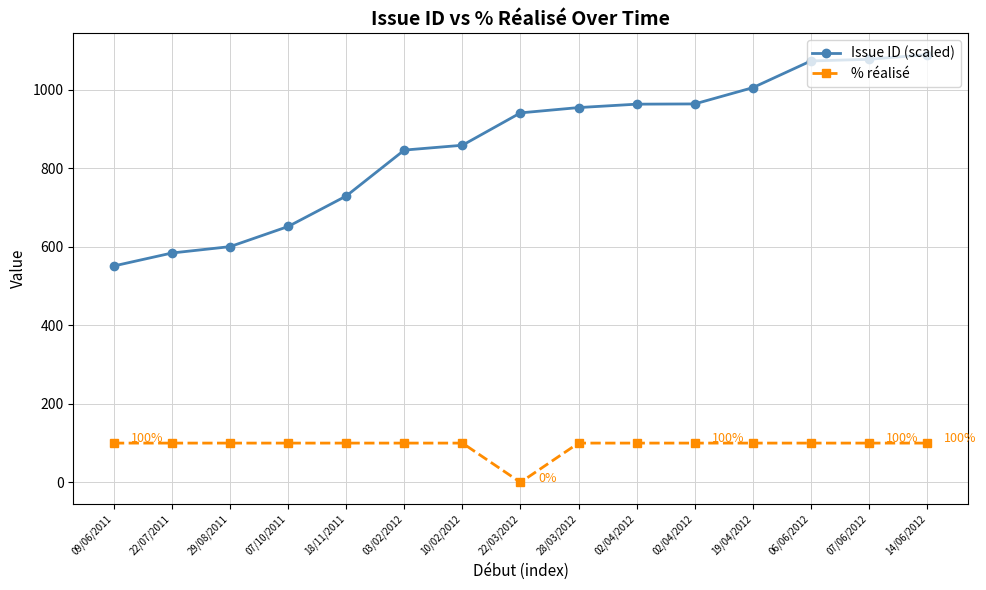

Count the number of data series in this chart.

2